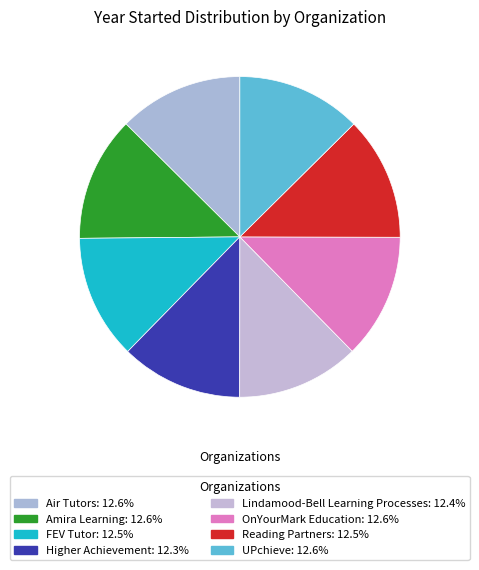

How many segments does this pie chart have?

8